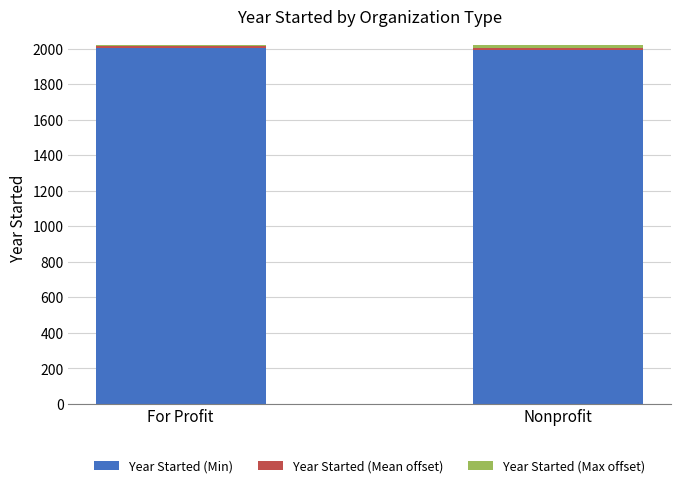

The value of Year Started (Min) at Nonprofit is 1990. True or false?

True